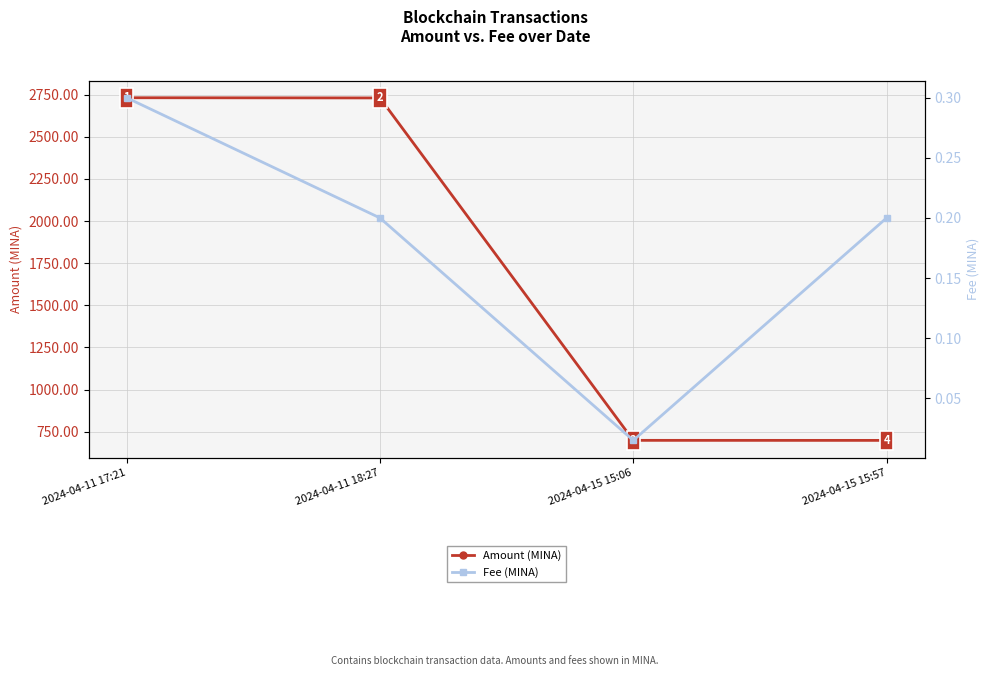

Reading right to left, extract all data points from this chart.

Amount (MINA): 2024-04-15 15:57=698.7	2024-04-15 15:06=698.9	2024-04-11 18:27=2730.3	2024-04-11 17:21=2731.5
Fee (MINA): 2024-04-15 15:57=0.2	2024-04-15 15:06=0.0	2024-04-11 18:27=0.2	2024-04-11 17:21=0.3